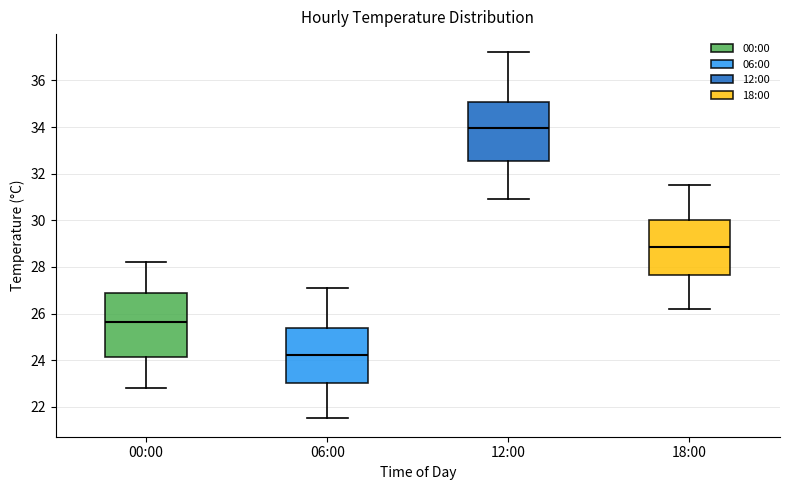

Reading left to right, read every box against the y-axis: the position of its median line, the range the box covers, and the ends of its whiskers. The values are not printed on the chart, so give them approximately, as read against the axis.

00:00: median 25.6, box 24.2 to 26.8, whiskers 22.8 to 28.2
06:00: median 24.2, box 23.0 to 25.4, whiskers 21.6 to 27.2
12:00: median 34.0, box 32.6 to 35.0, whiskers 31.0 to 37.2
18:00: median 28.8, box 27.6 to 30.0, whiskers 26.2 to 31.6